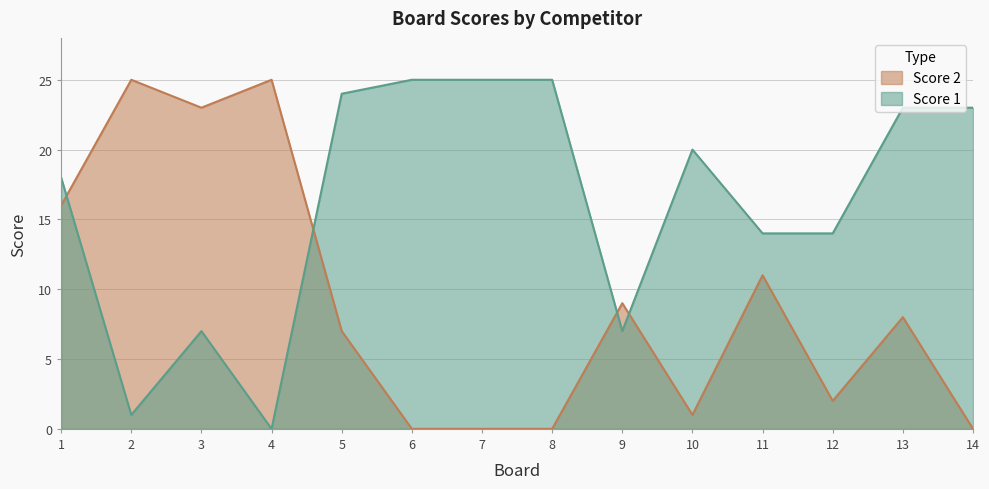

How many distinct data groups are displayed?

2